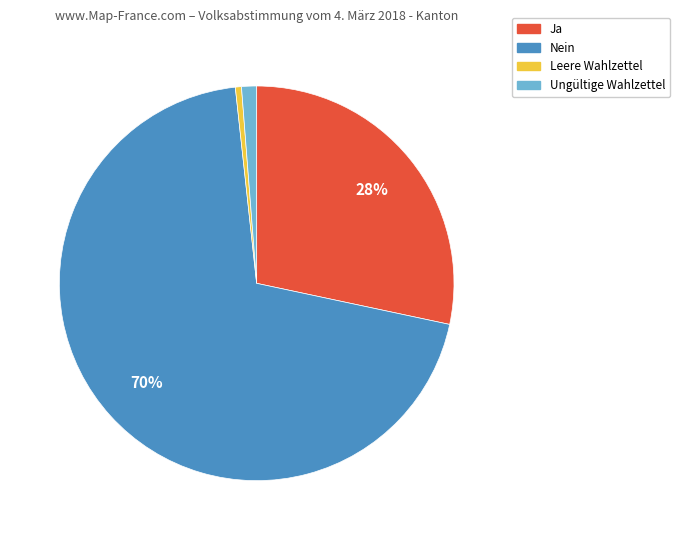

How many segments does this pie chart have?

4